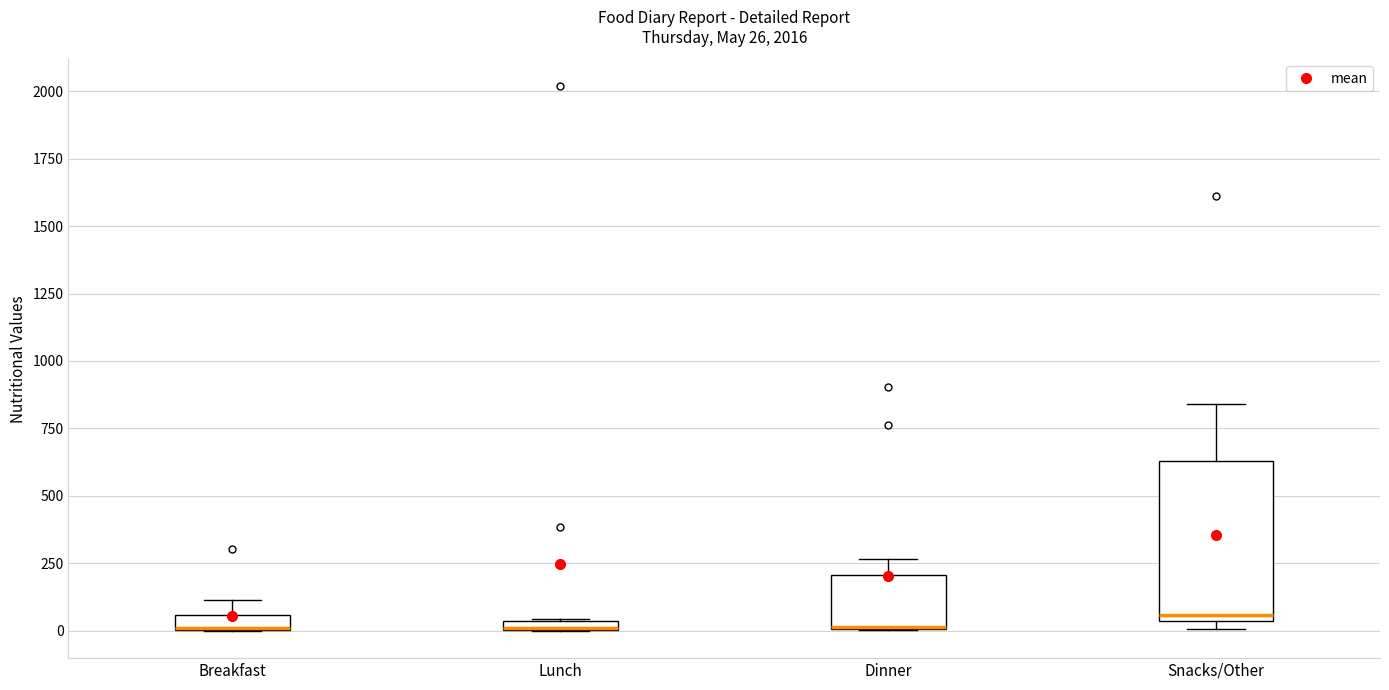

Comparing the boxes themselves (not the whiskers), which one is the tallest?

Snacks/Other